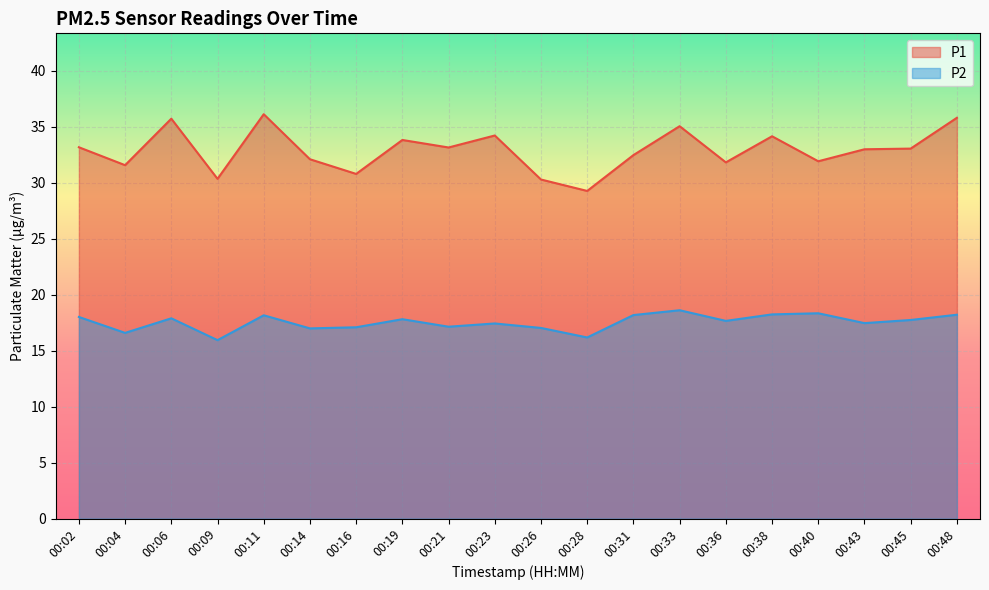

What is the total value across all series at 00:48?

54.0